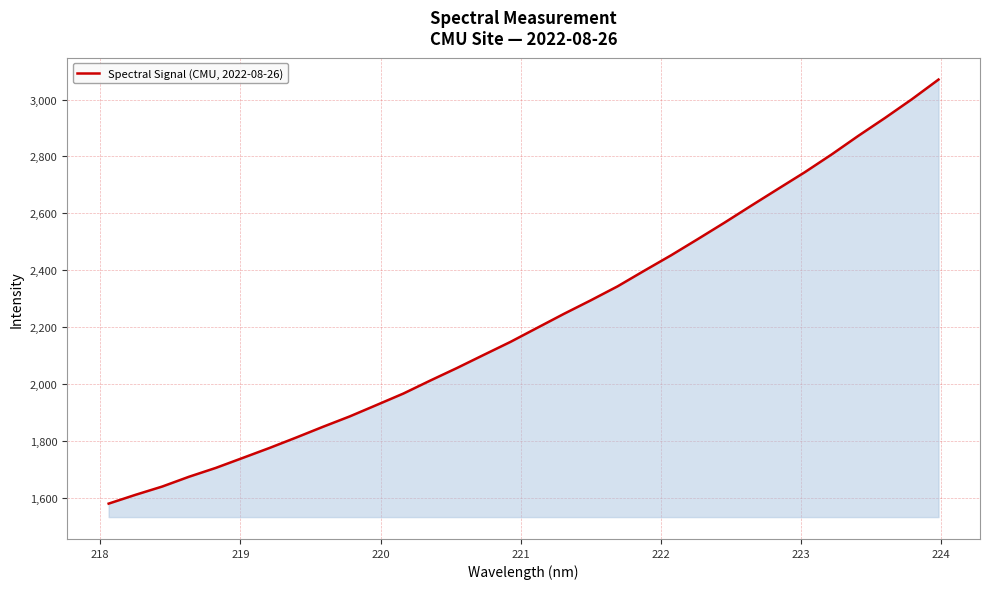

What is the maximum value shown in the chart?

3070.3